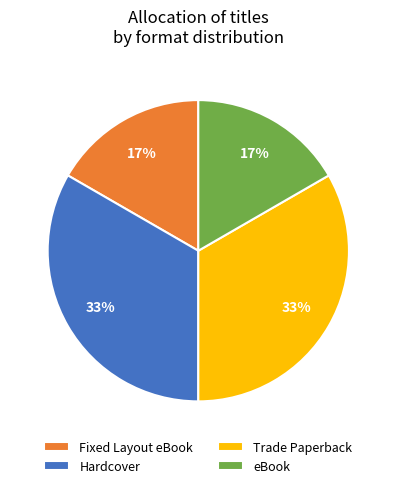

Approximately how many times larger is the value at Trade Paperback compared to Hardcover?

1.0